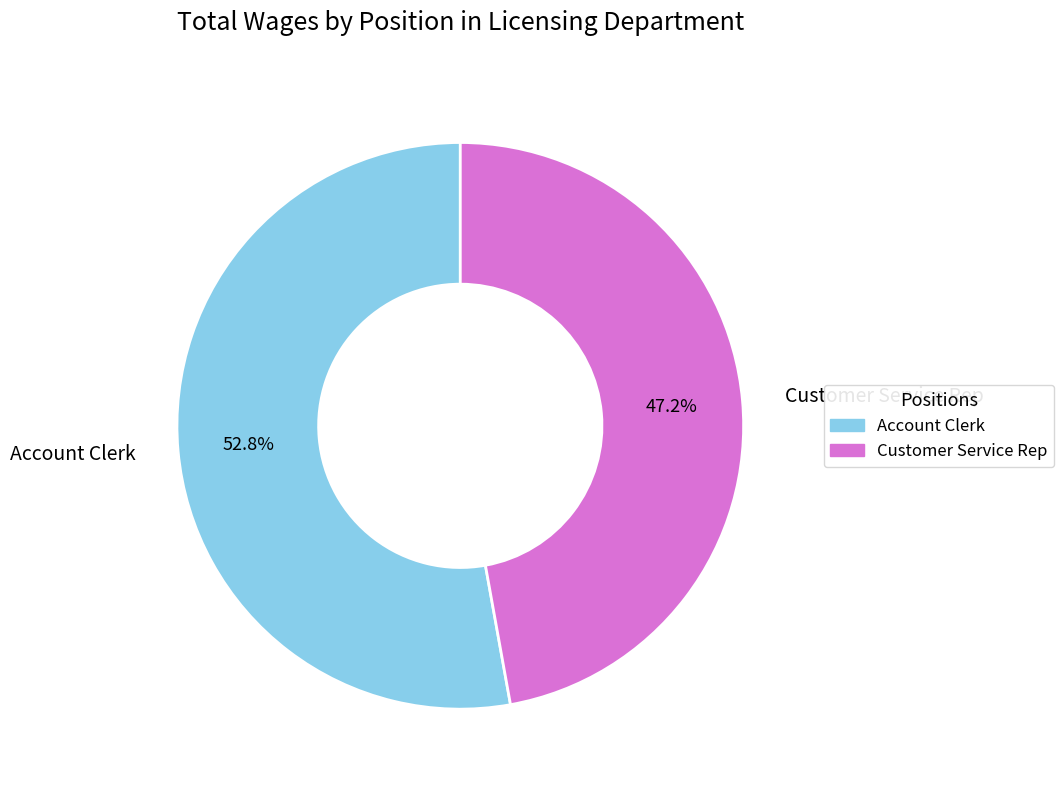

True or false: Account Clerk accounts for 53% of the total.

True